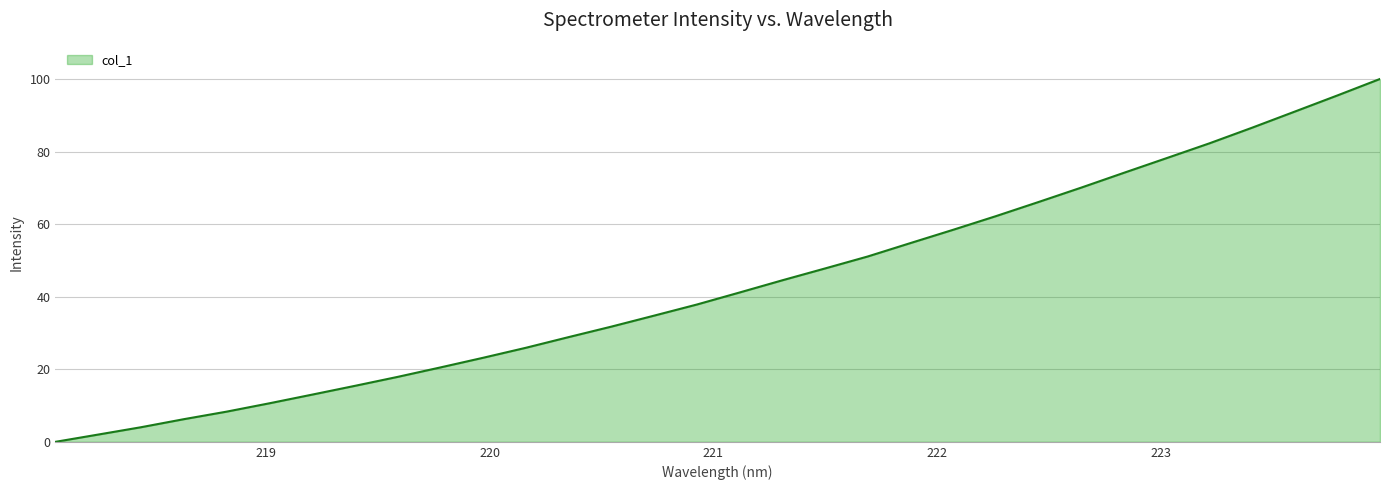

What is the difference between the maximum and minimum values?

100.0